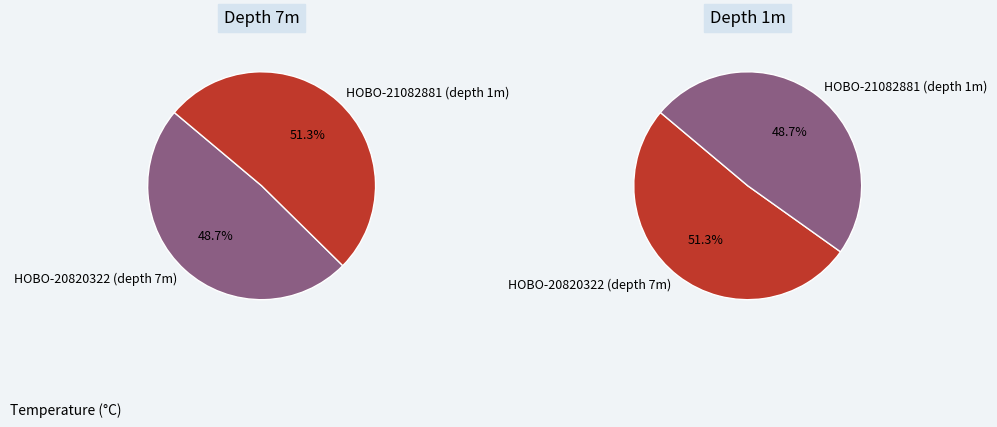

What is the largest slice in the pie chart?

HOBO-21082881